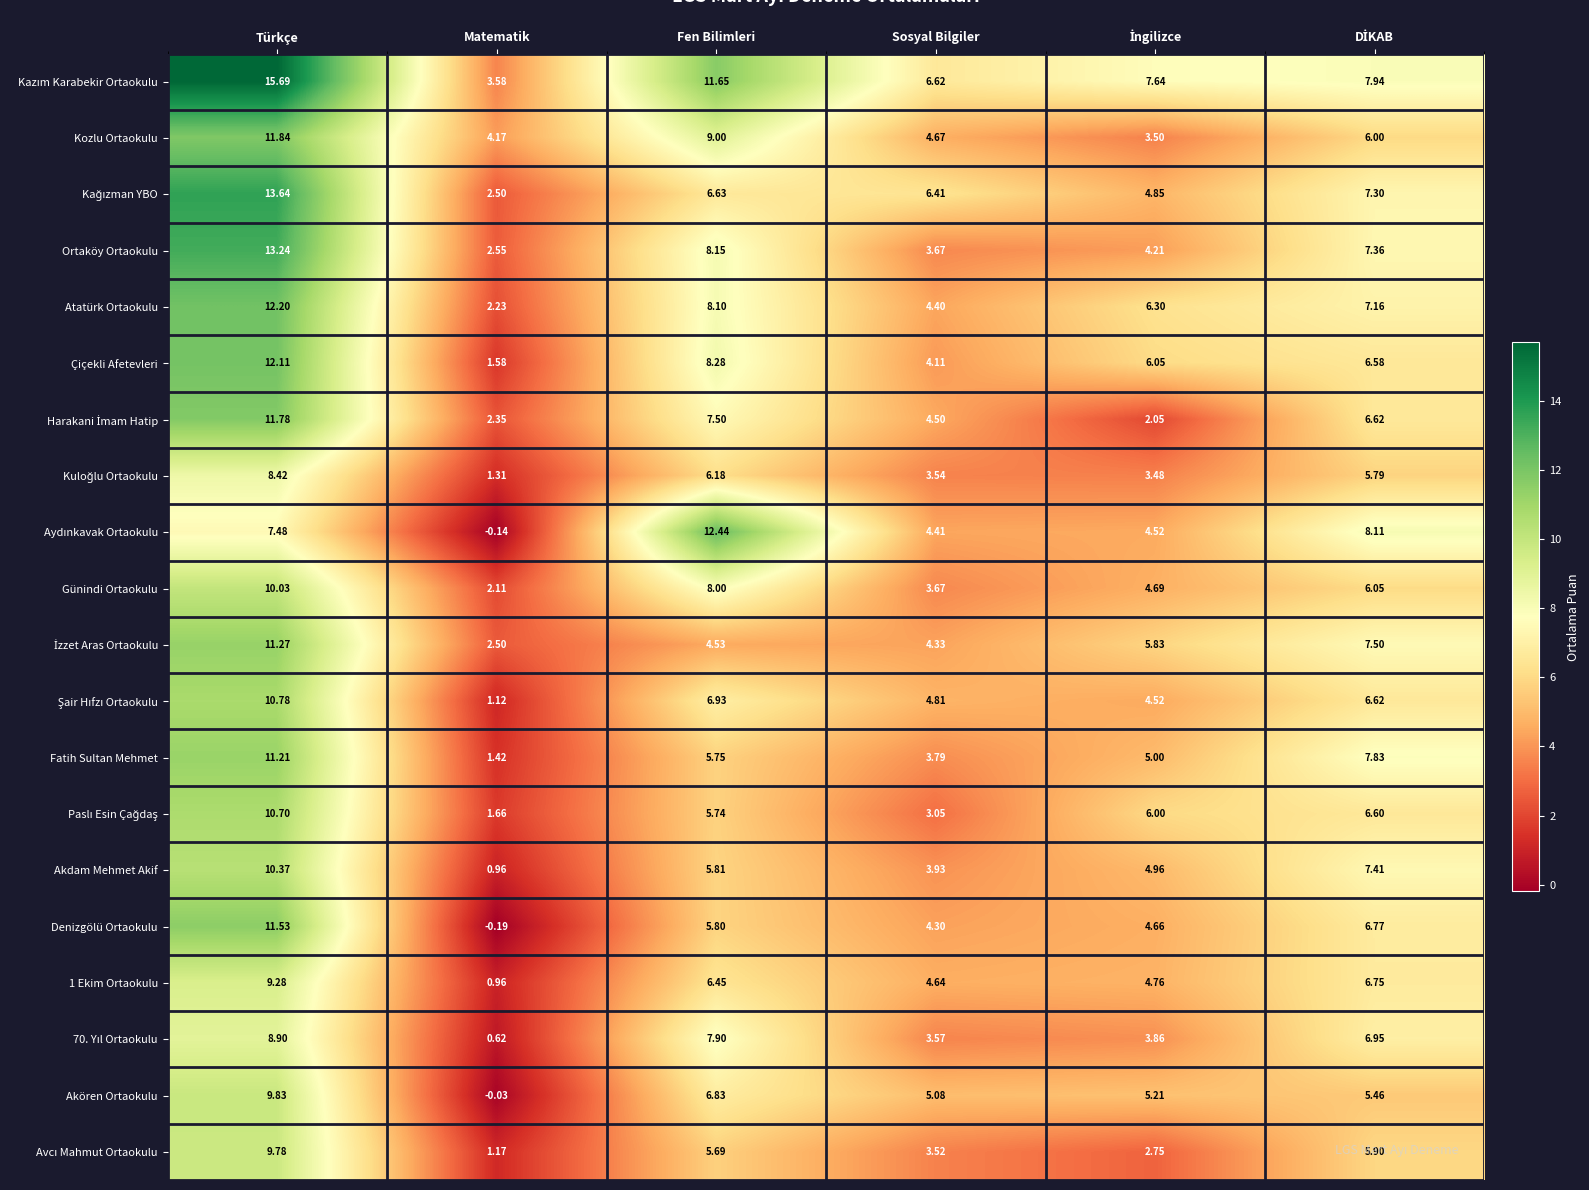

Where does the 1 Ekim Ortaokulu series first go above 6?

Türkçe